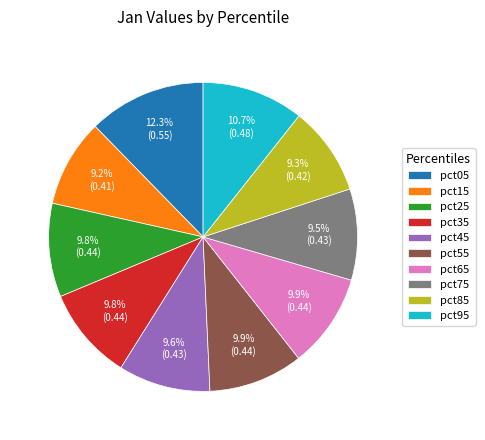

Do pct45 and pct75 together represent more than half of the pie?

No